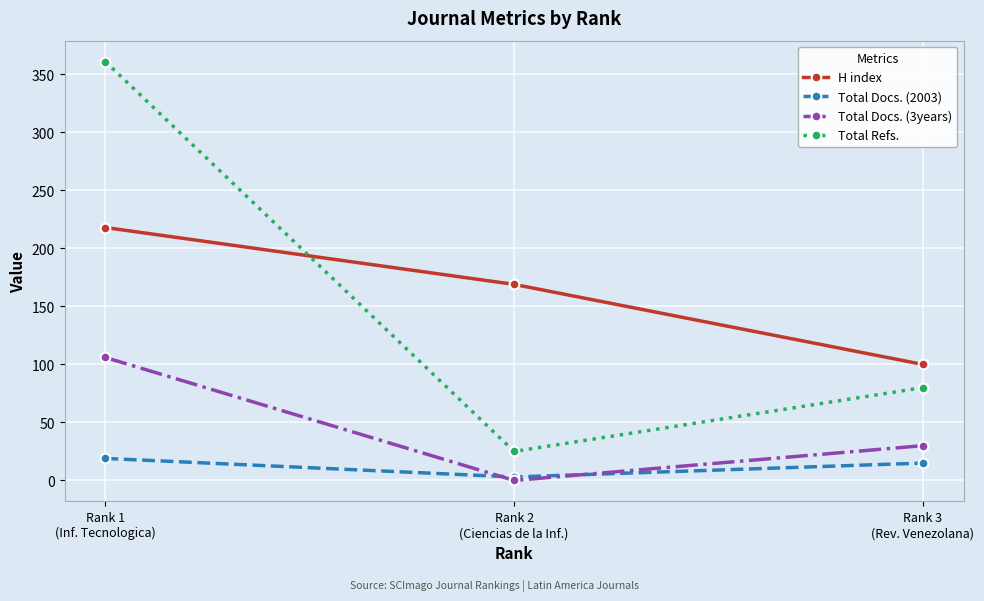

Is this an area chart (filled region under the line)?

No